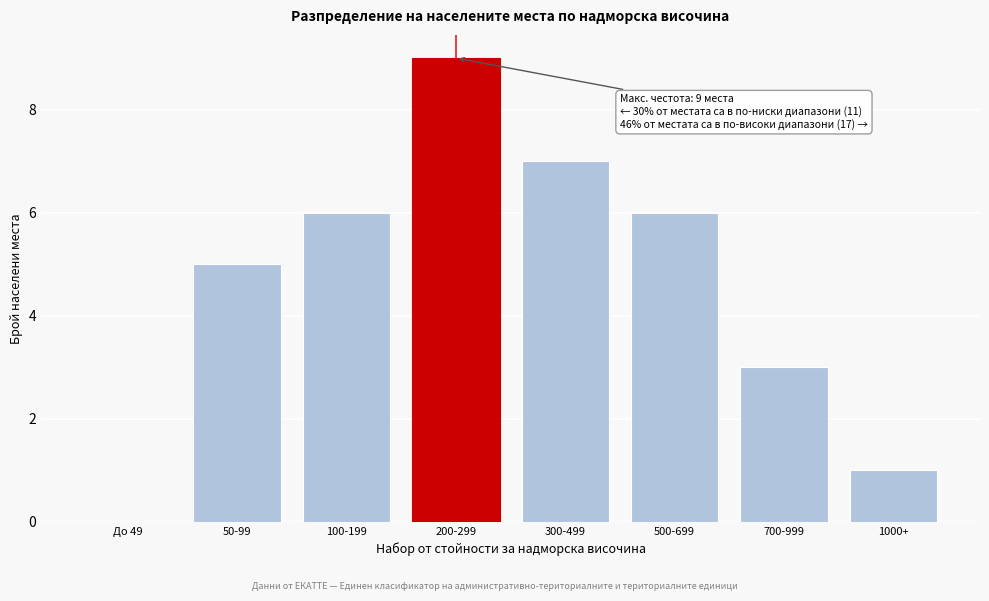

Reading right to left, list all the values displayed in this chart.

1000+=1	700-999=3	500-699=6	300-499=7	200-299=9	100-199=6	50-99=5	До 49=0